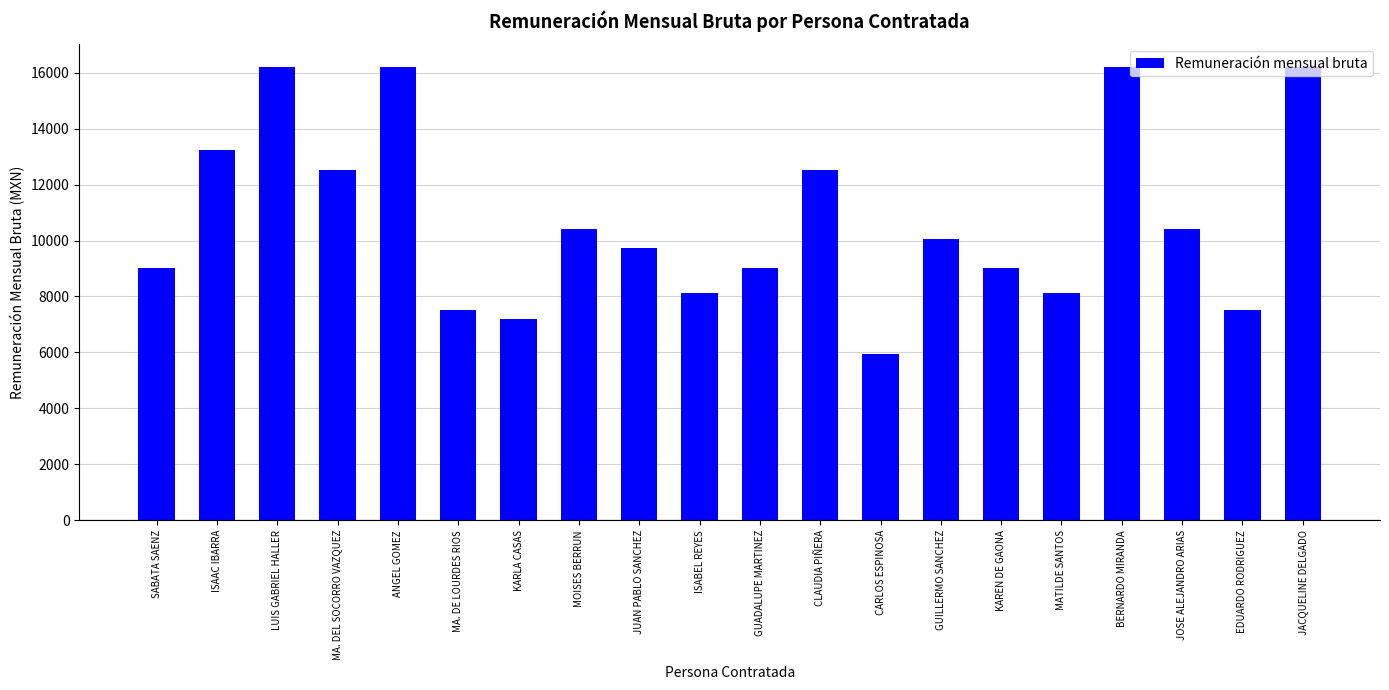

What is the maximum value shown in the chart?

16200